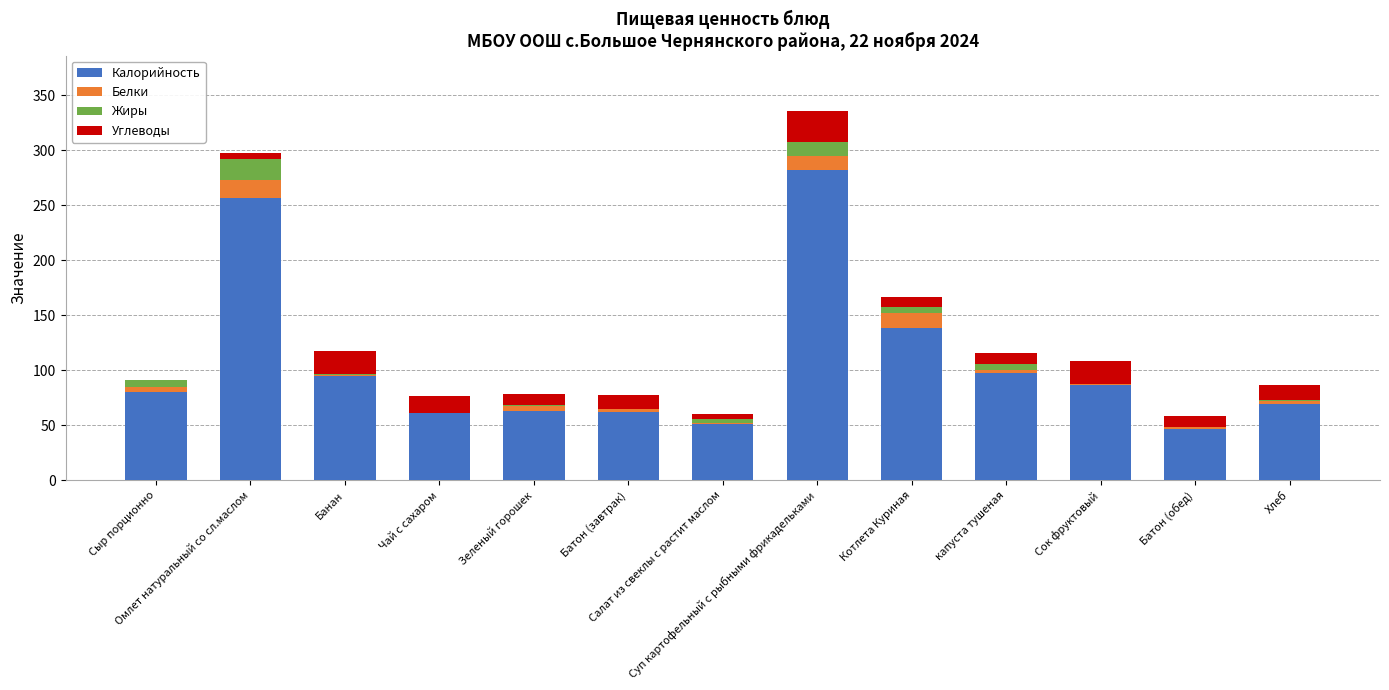

What are all the series names shown in the legend?

Калорийность, Белки, Жиры, Углеводы